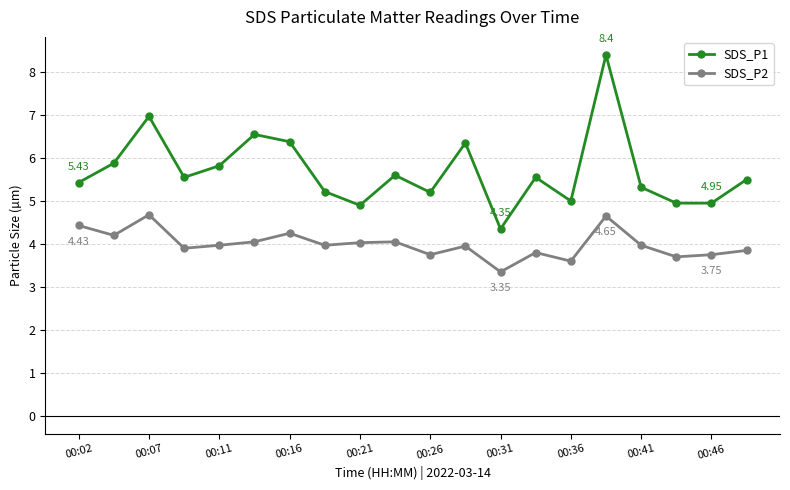

True or false: SDS_P1 and SDS_P2 cross at least once.

False